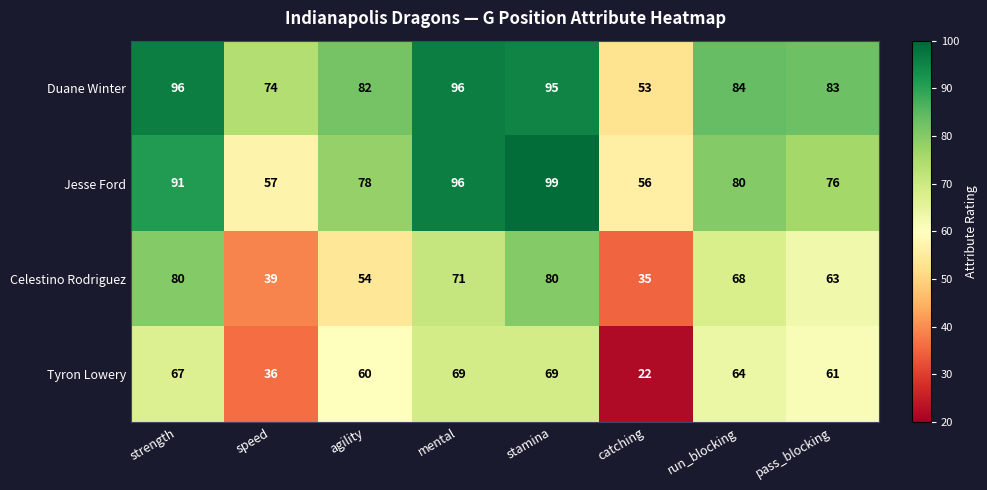

What is the difference between the maximum and second lowest values in the Duane Winter series?

22